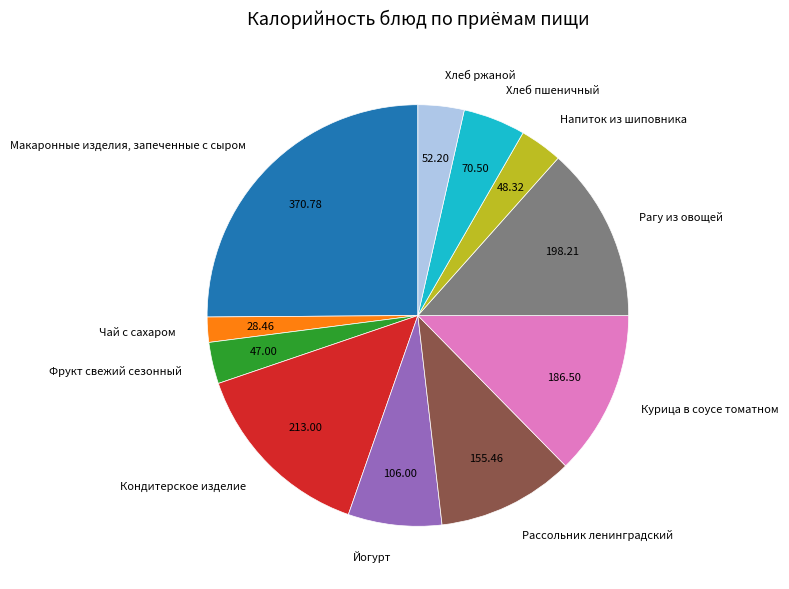

Is there any slice that represents more than half of the pie?

No